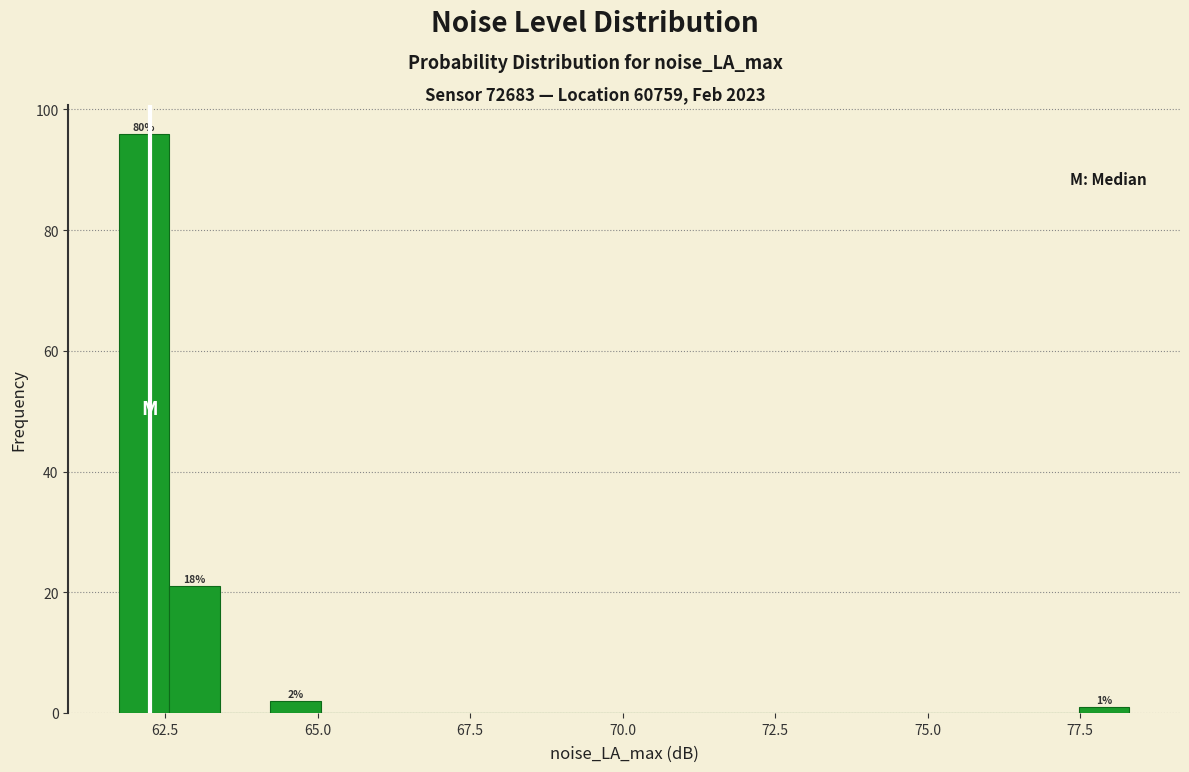

Read against the x-axis, roughly where is the centre of the tallest bar?

62.0